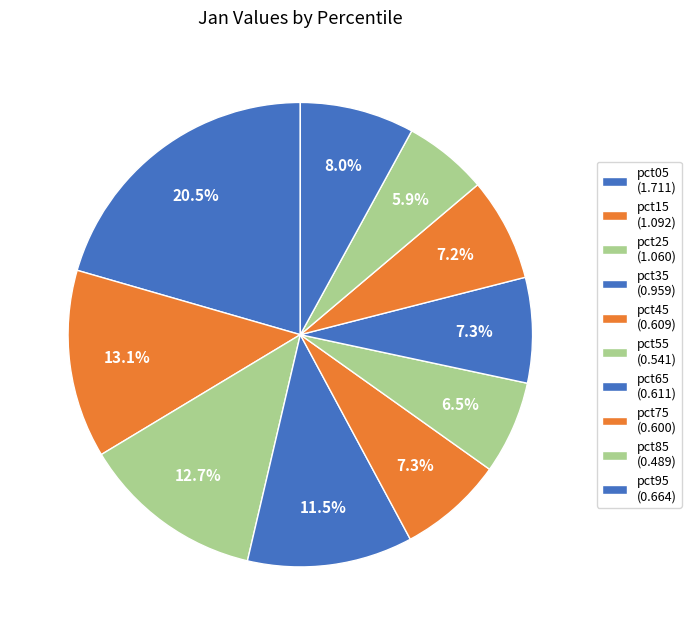

Is pct05 the majority of the pie?

No